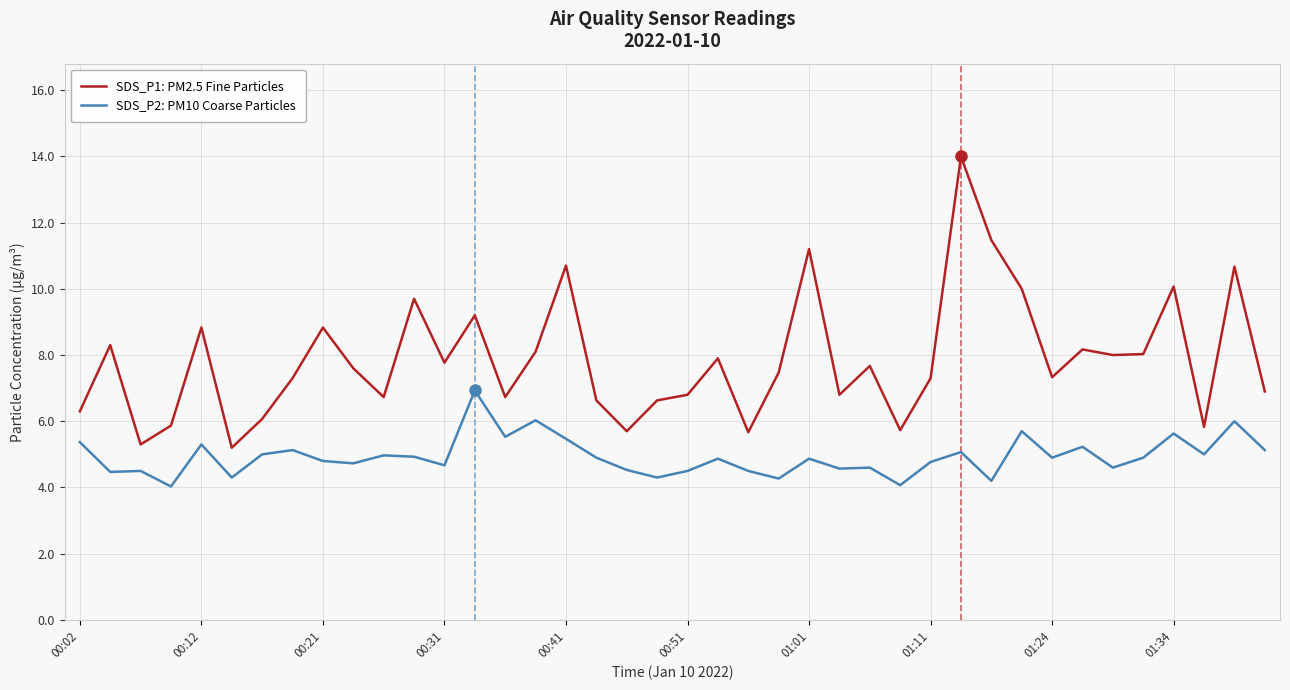

What is the smallest value displayed?

4.0